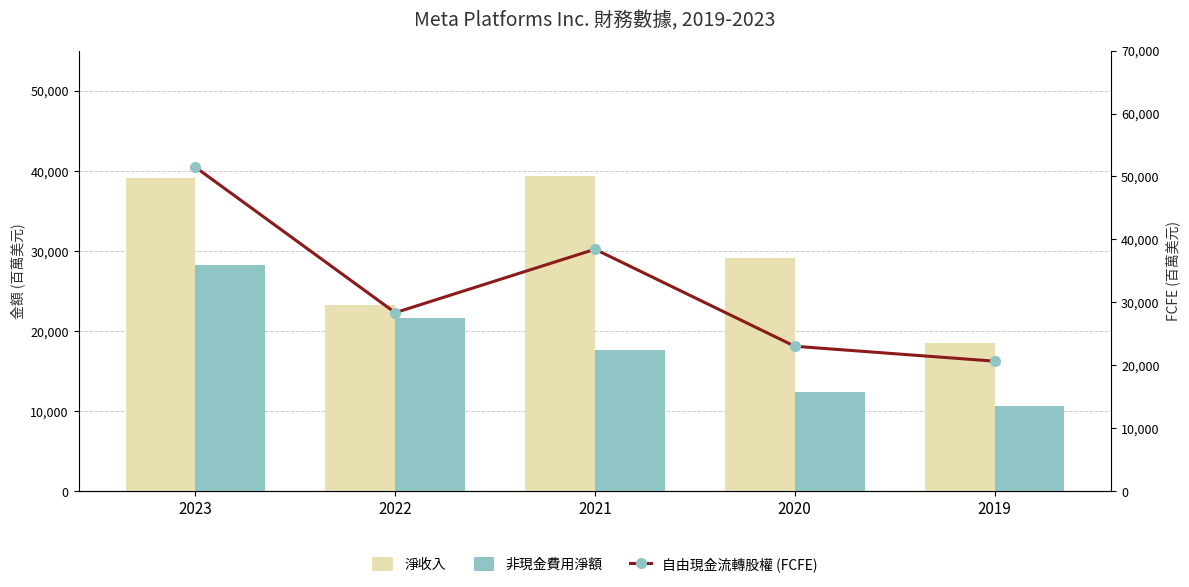

Which series changed the most between 2022 and 2019?

非現金費用淨額